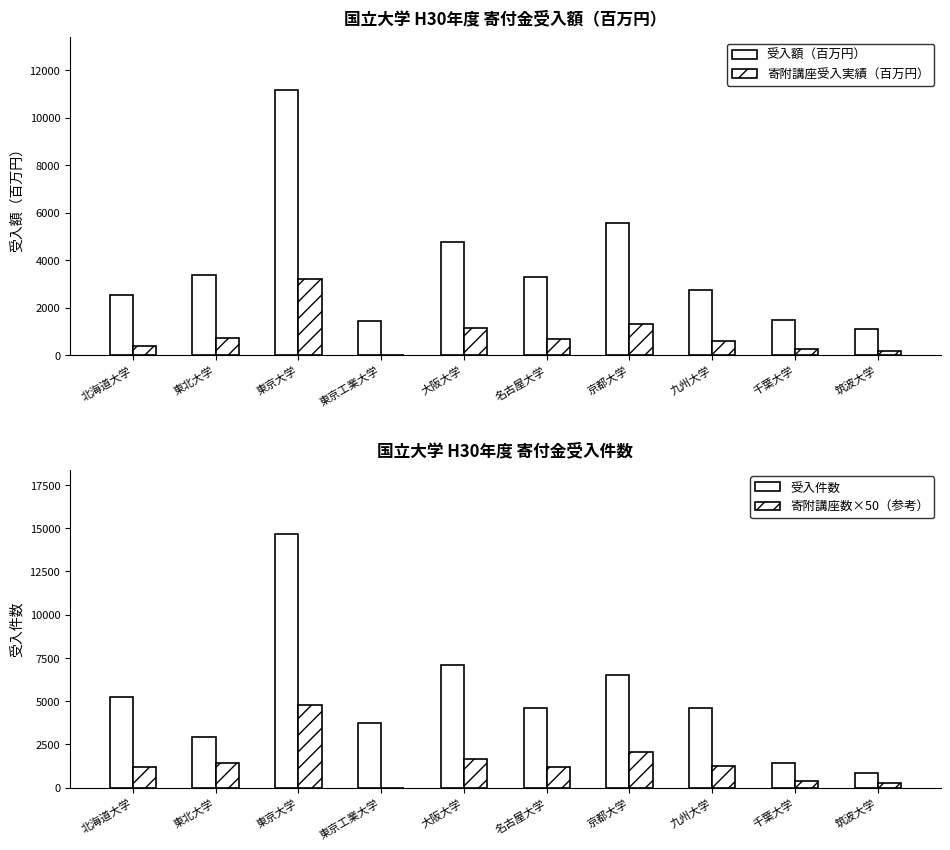

Does the chart contain stacked bars?

No